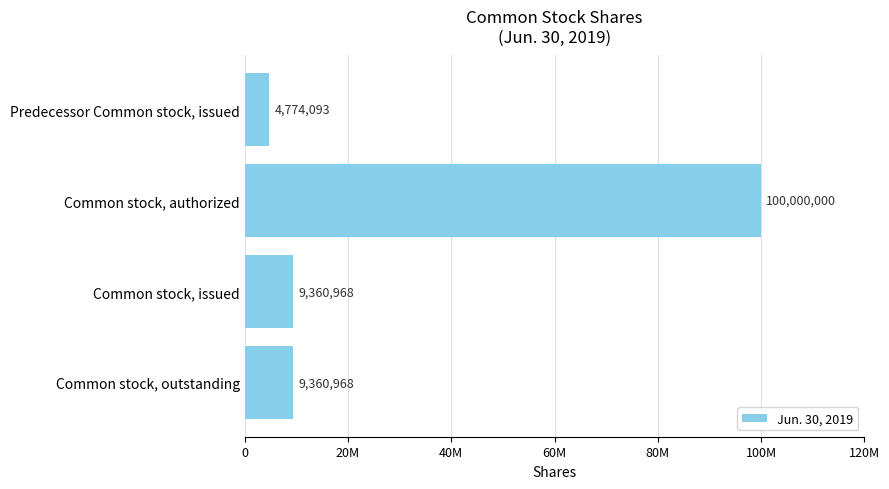

What is the sum of all values?

123496029